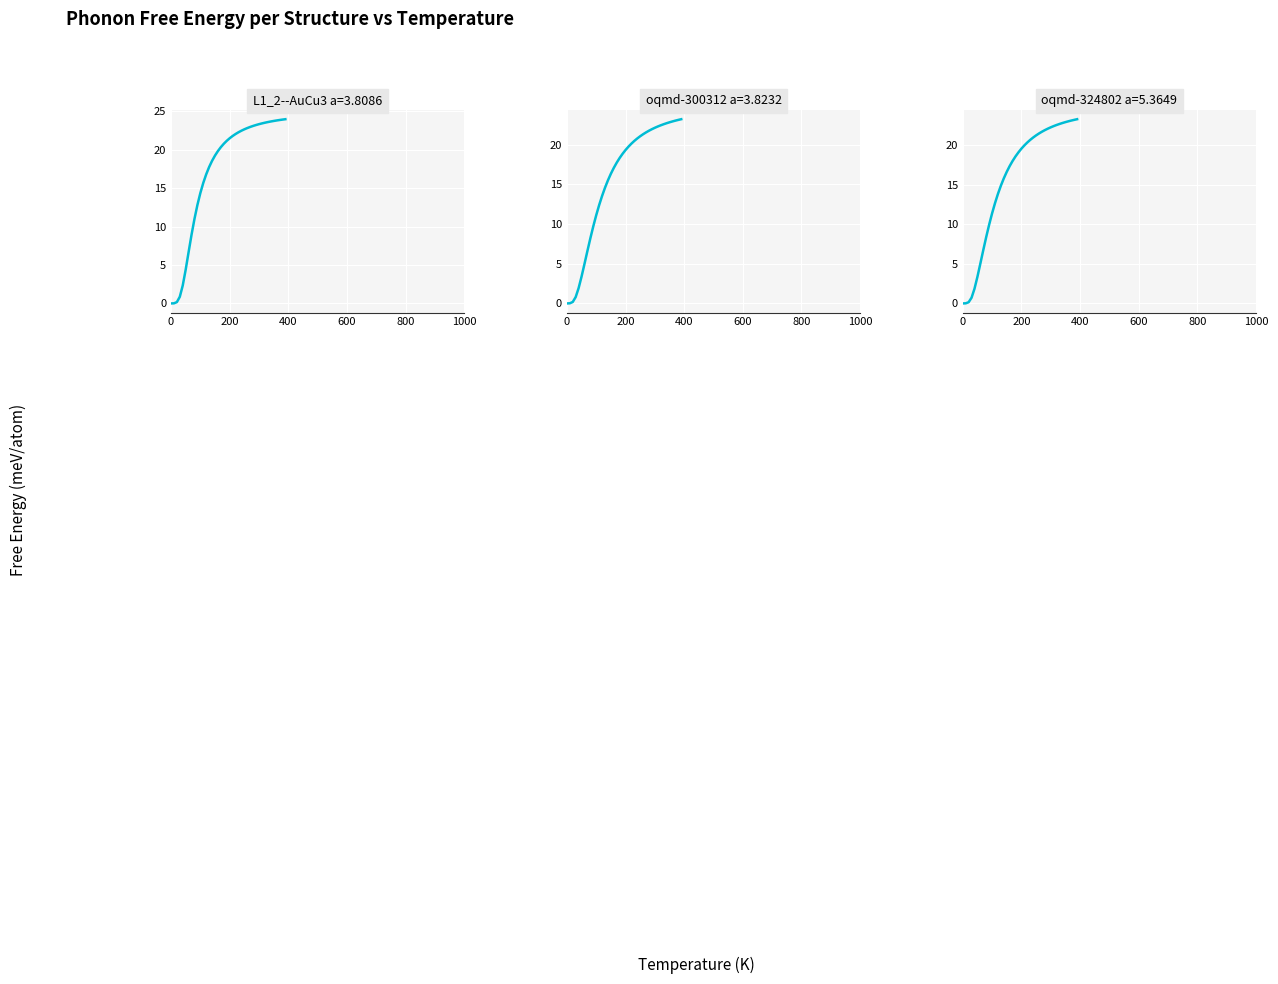

Reading right to left, list all the values displayed in this chart.

L1_2--AuCu3 a=3.8086: 24.0	23.9	23.9	23.8	23.7	23.7	23.6	23.5	23.4	23.3	23.2	23.1	23.0	22.8	22.6	22.5	22.3	22.0	21.8	21.5	21.1	20.8	20.3	19.8	19.2	18.5	17.7	16.8	15.7	14.3	12.8	11.0	8.9	6.7	4.4	2.3	0.9	0.2	0.0	0.0
oqmd-300312 a=3.8232: 23.2	23.1	23.0	22.9	22.8	22.7	22.6	22.4	22.3	22.1	21.9	21.8	21.5	21.3	21.1	20.8	20.5	20.1	19.7	19.3	18.8	18.3	17.7	17.1	16.3	15.5	14.6	13.5	12.4	11.1	9.7	8.2	6.6	5.0	3.4	1.9	0.8	0.2	0.0	0.0
oqmd-324802 a=5.3649: 23.3	23.2	23.1	23.0	22.9	22.8	22.7	22.6	22.4	22.3	22.1	21.9	21.7	21.5	21.2	21.0	20.7	20.4	20.0	19.6	19.1	18.6	18.0	17.4	16.6	15.8	14.9	13.9	12.7	11.4	10.0	8.4	6.7	5.0	3.4	1.9	0.7	0.1	0.0	0.0